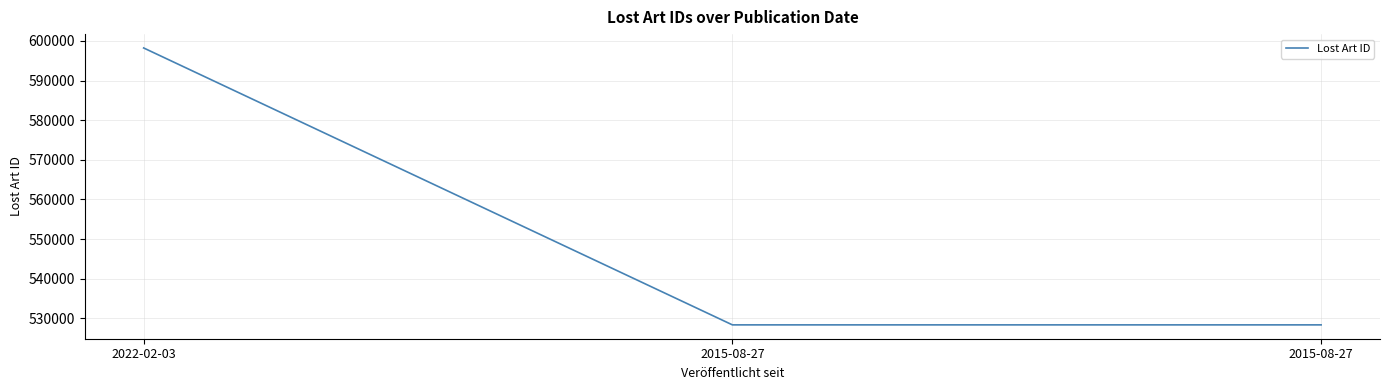

Count the number of data series in this chart.

1